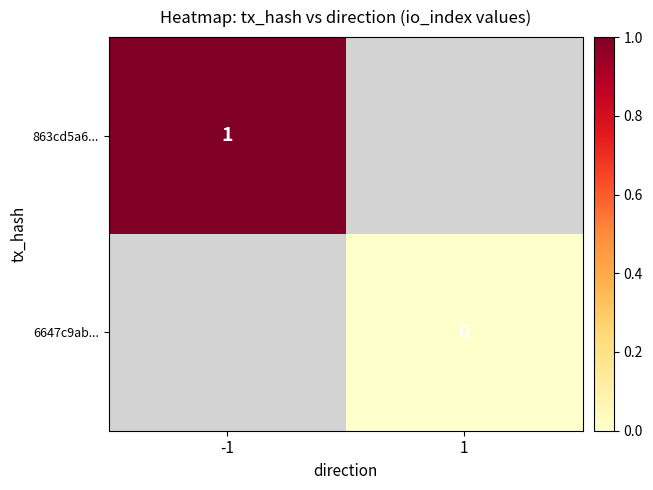

Is it true that 863cd5a6... equals 1 at -1?

True